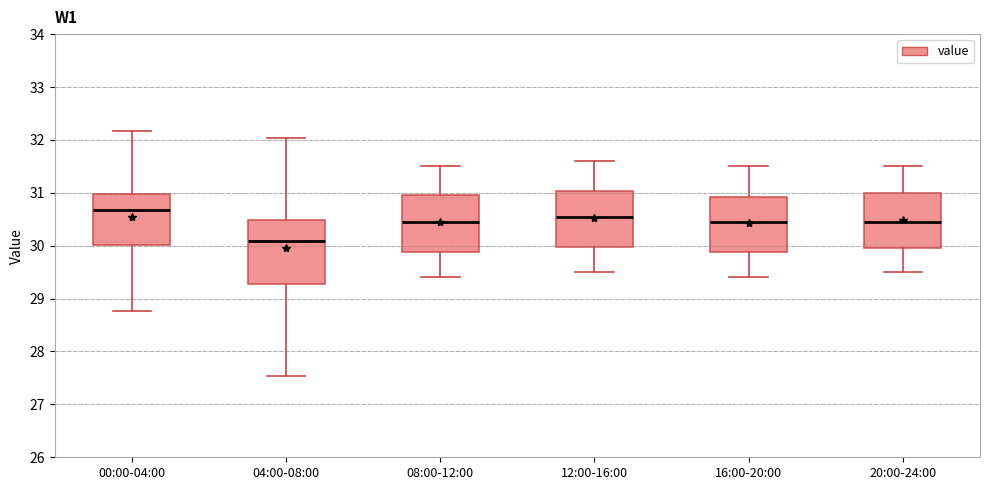

Reading left to right, read every box against the y-axis: the position of its median line, the range the box covers, and the ends of its whiskers. The values are not printed on the chart, so give them approximately, as read against the axis.

00:00-04:00: median 30.7, box 30.0 to 31.0, whiskers 28.8 to 32.2
04:00-08:00: median 30.1, box 29.3 to 30.5, whiskers 27.5 to 32.0
08:00-12:00: median 30.5, box 29.9 to 31.0, whiskers 29.4 to 31.5
12:00-16:00: median 30.6, box 30.0 to 31.0, whiskers 29.5 to 31.6
16:00-20:00: median 30.5, box 29.9 to 30.9, whiskers 29.4 to 31.5
20:00-24:00: median 30.5, box 30.0 to 31.0, whiskers 29.5 to 31.5